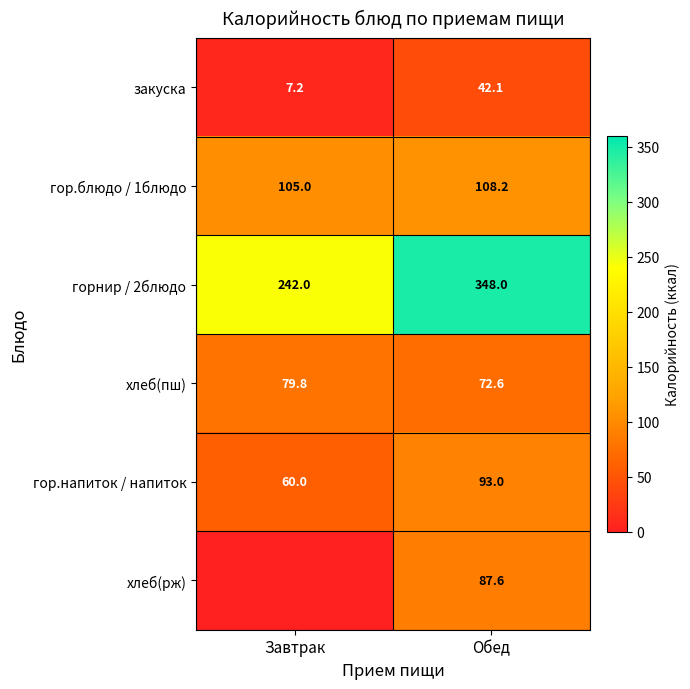

List the labels in order of гор.блюдо / 1блюдо value, smallest first.

Завтрак, Обед